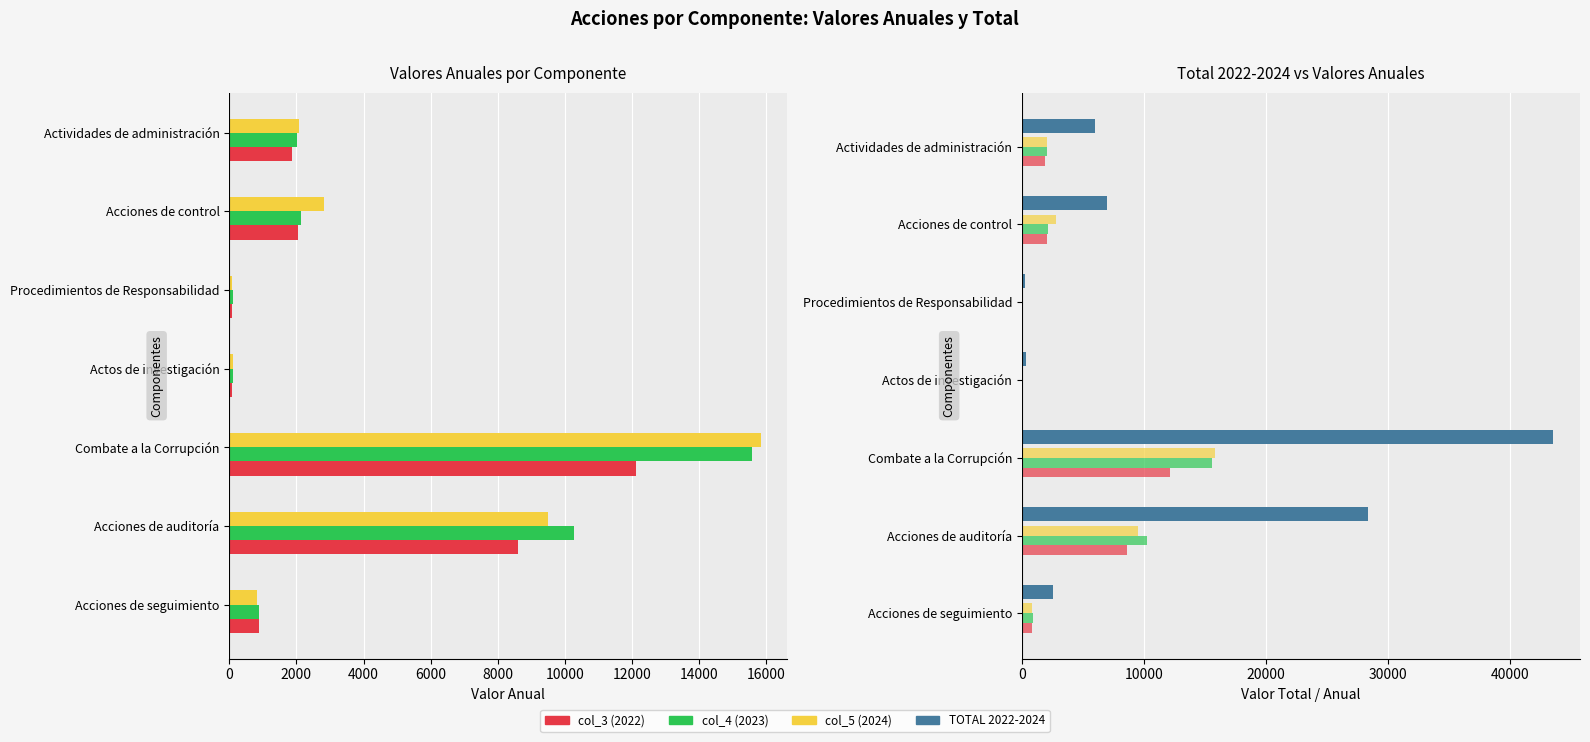

What is the difference between the highest and lowest values at Actos de investigación?

240